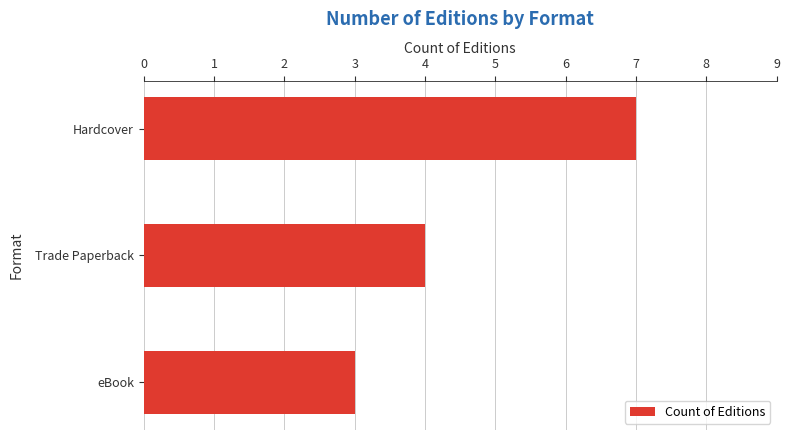

The chart shows a value of 7 at Hardcover. True or false?

True